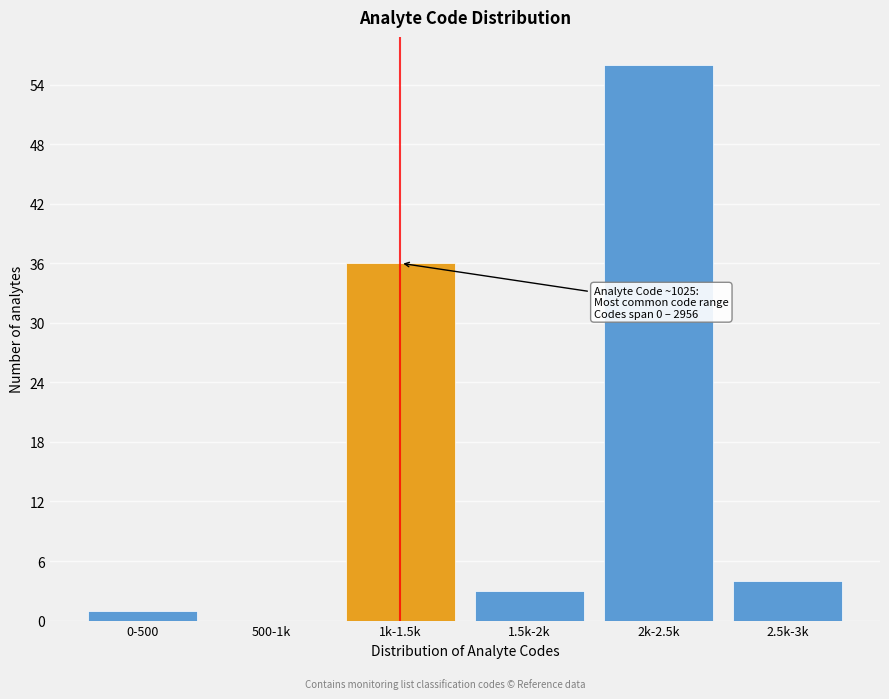

Reading left to right, extract all data points from this chart.

0-500=1	500-1k=0	1k-1.5k=36	1.5k-2k=3	2k-2.5k=56	2.5k-3k=4